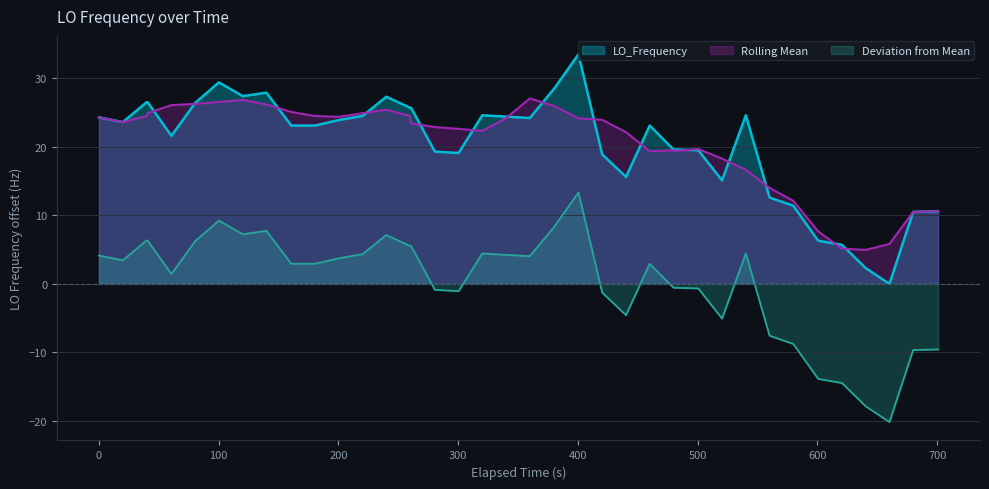

True or false: LO_Frequency and Deviation from Mean intersect in this chart.

False